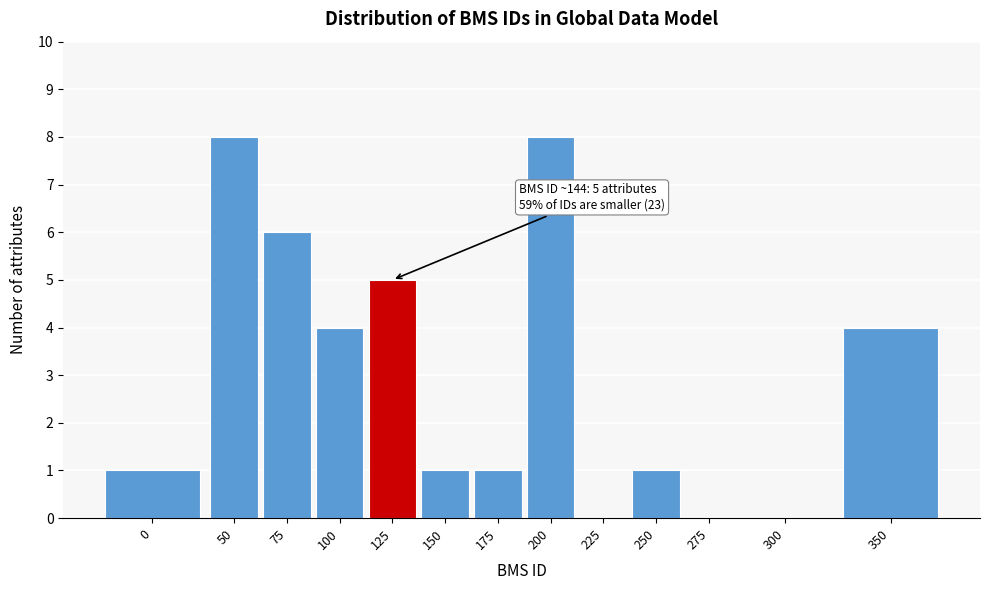

Reading left to right, what are all the values shown in this chart?

0=1	50=8	75=6	100=4	125=5	150=1	175=1	200=8	225=0	250=1	275=0	300=0	350=4